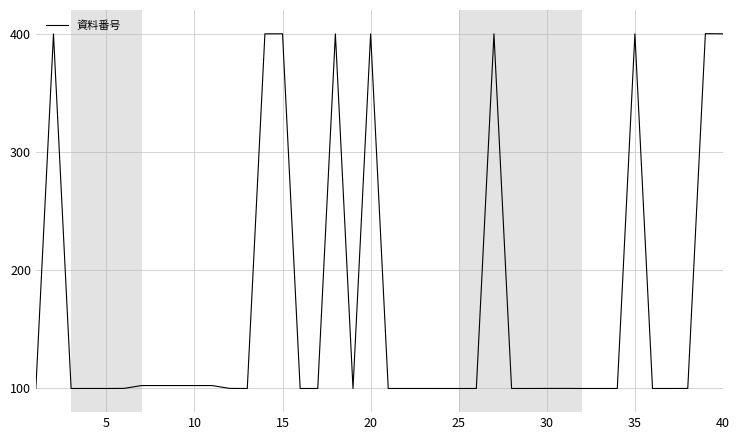

What is the maximum value shown in the chart?

400.0